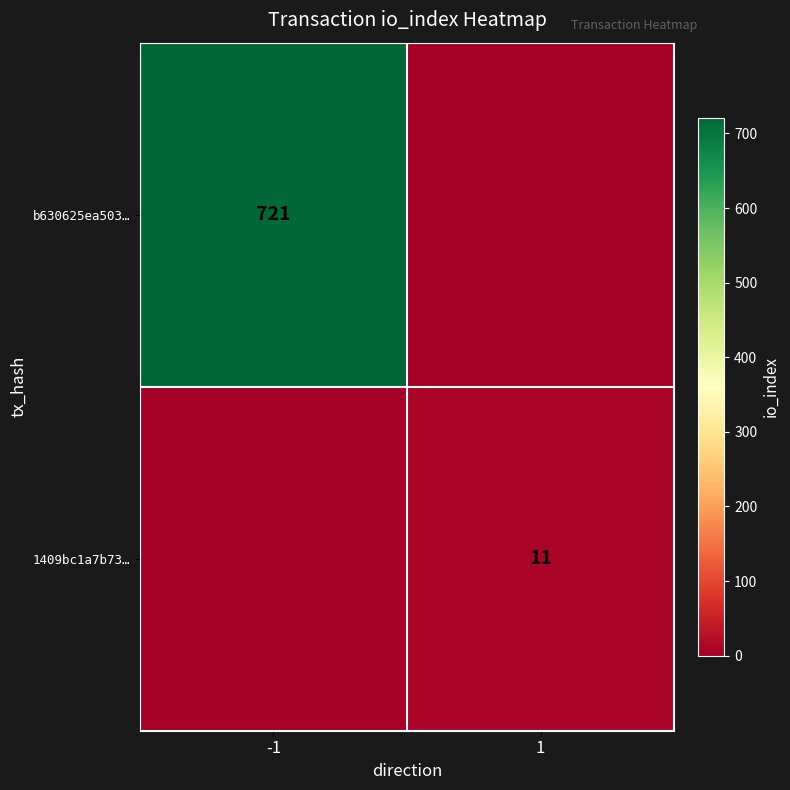

The 1409bc1a7b73… series shows 11 at 1. True or false?

True